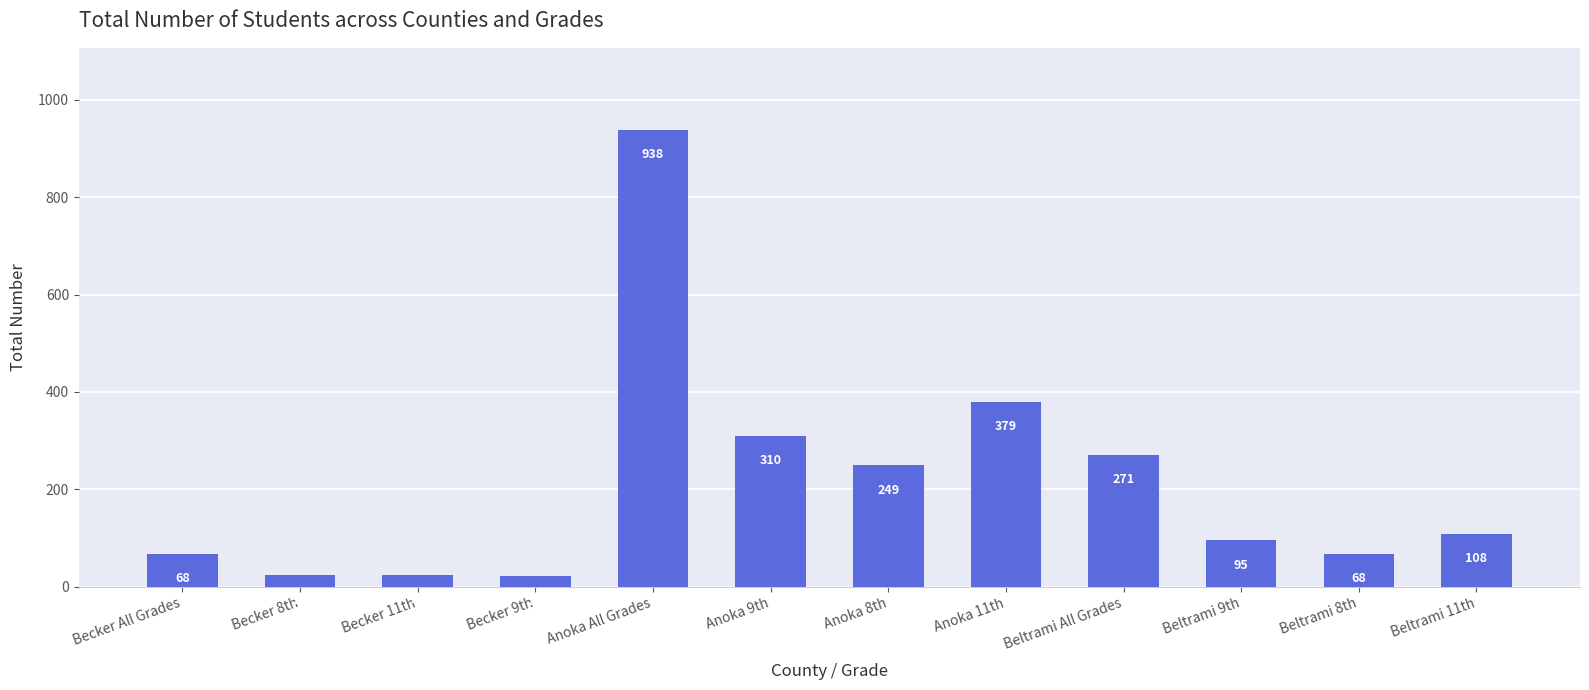

Reading left to right, what are all the values shown in this chart?

68	23	24	21	938	310	249	379	271	95	68	108